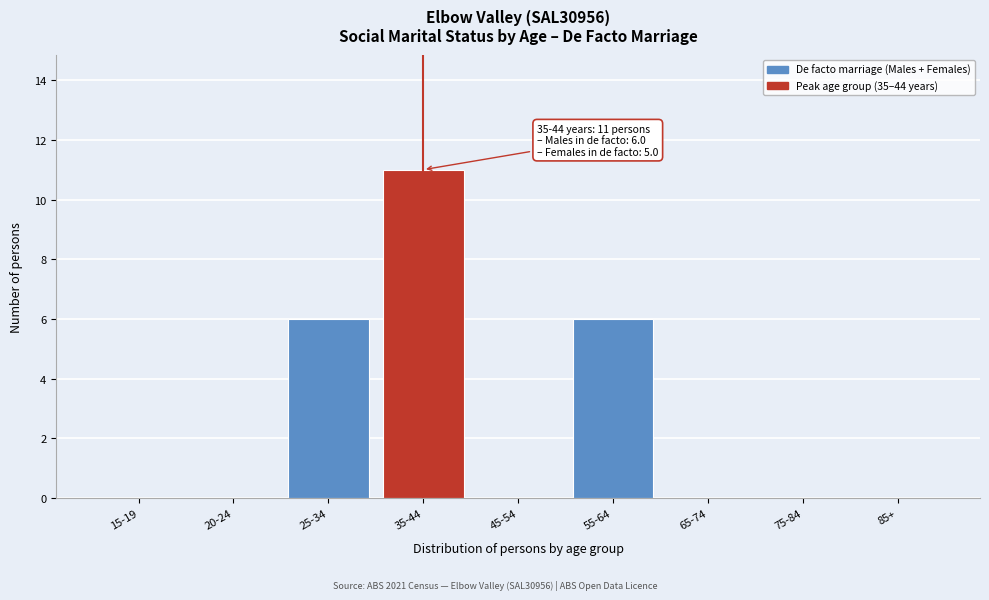

Reading right to left, list all the values displayed in this chart.

85+=0	75-84=0	65-74=0	55-64=6	45-54=0	35-44=11	25-34=6	20-24=0	15-19=0